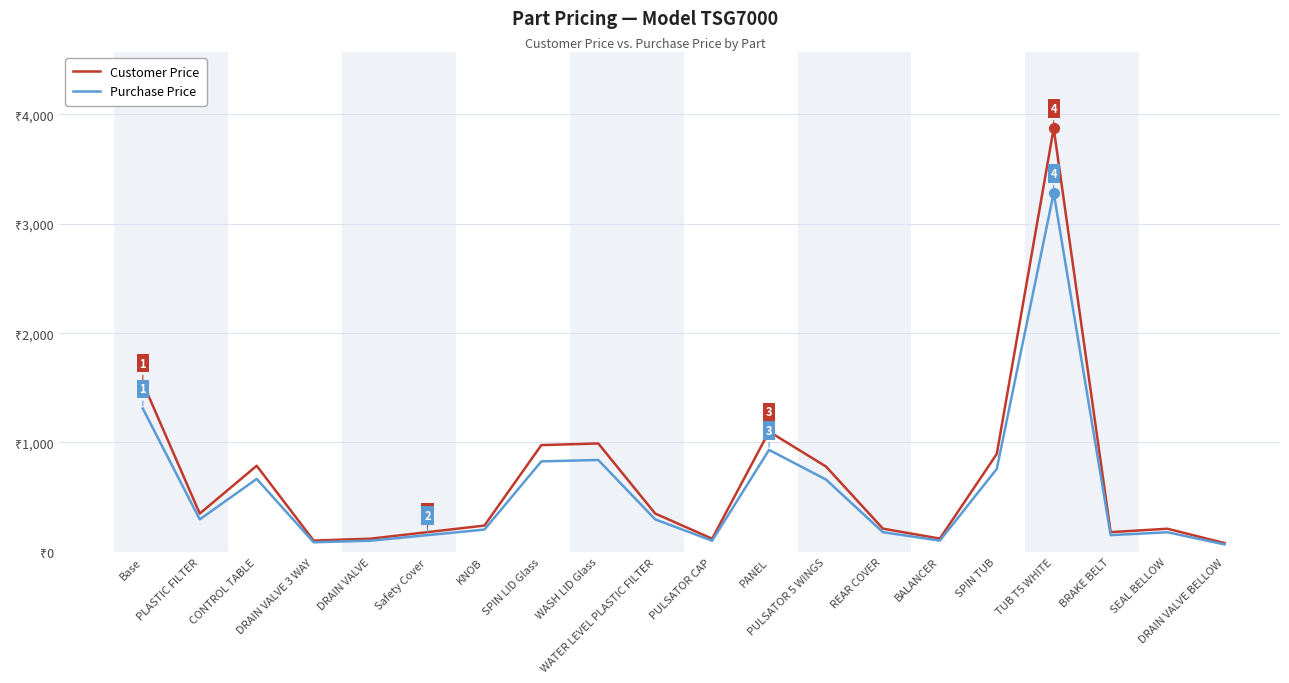

Reading right to left, list all the values displayed in this chart.

Customer Price: DRAIN VALVE BELLOW=80.0	SEAL BELLOW=211.0	BRAKE BELT=180.0	TUB T5 WHITE=3874.0	SPIN TUB=895.0	BALANCER=121.0	REAR COVER=212.0	PULSATOR 5 WINGS=780.0	PANEL=1100.0	PULSATOR CAP=120.0	WATER LEVEL PLASTIC FILTER=350.0	WASH LID Glass=991.0	SPIN LID Glass=976.0	KNOB=240.0	Safety Cover=180.0	DRAIN VALVE=120.0	DRAIN VALVE 3 WAY=103.0	CONTROL TABLE=787.0	PLASTIC FILTER=350.0	Base=1546.0
Purchase Price: DRAIN VALVE BELLOW=67.8	SEAL BELLOW=178.8	BRAKE BELT=152.5	TUB T5 WHITE=3283.1	SPIN TUB=758.5	BALANCER=102.5	REAR COVER=179.7	PULSATOR 5 WINGS=661.0	PANEL=932.2	PULSATOR CAP=101.7	WATER LEVEL PLASTIC FILTER=296.6	WASH LID Glass=839.8	SPIN LID Glass=827.1	KNOB=203.4	Safety Cover=152.5	DRAIN VALVE=101.7	DRAIN VALVE 3 WAY=87.3	CONTROL TABLE=667.0	PLASTIC FILTER=296.6	Base=1310.2